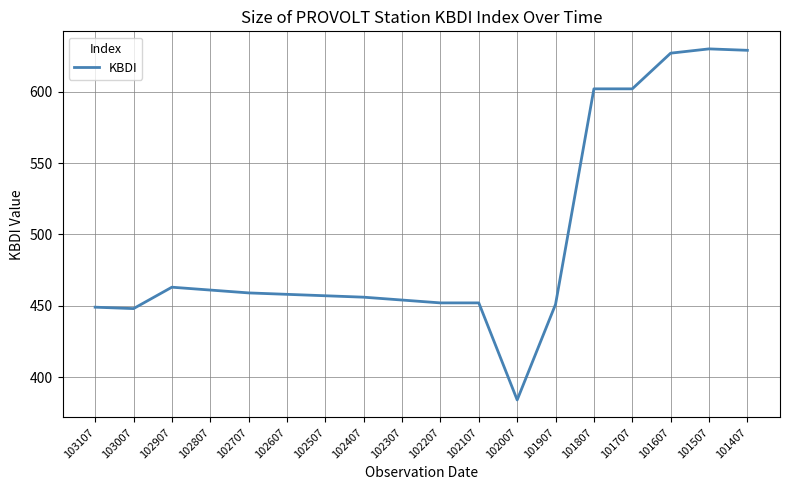

The chart shows a value of 1082 at 101407. True or false?

False